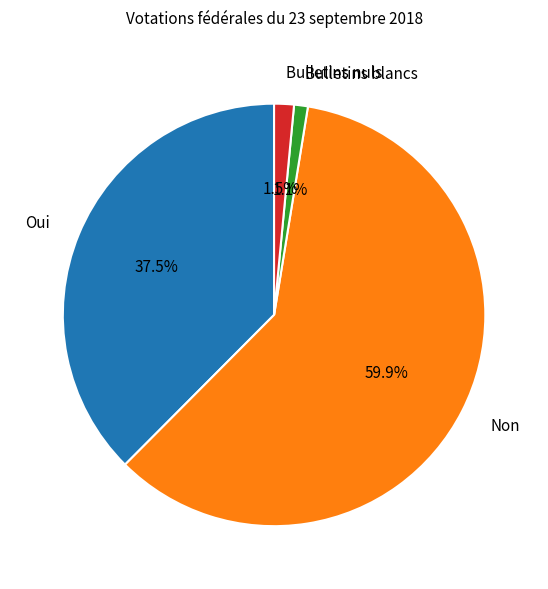

How many segments does this pie chart have?

4